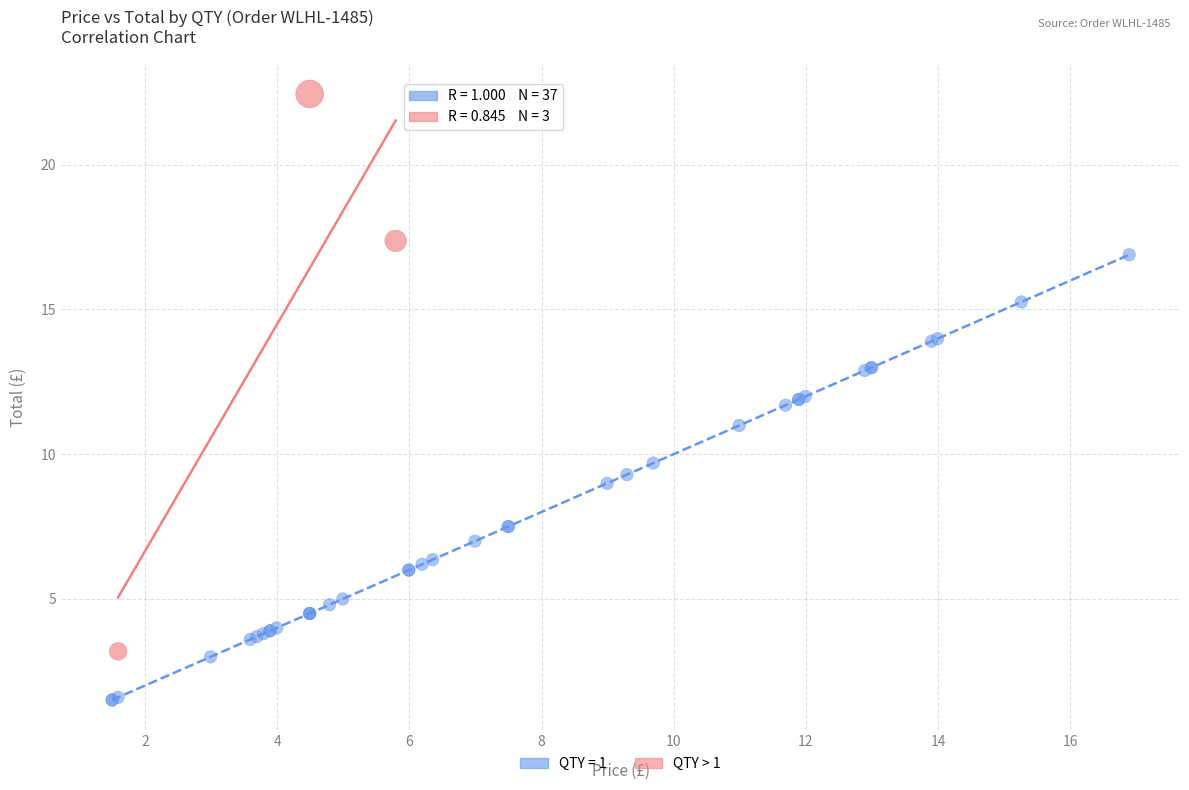

Which series reaches the maximum Y coordinate?

QTY > 1